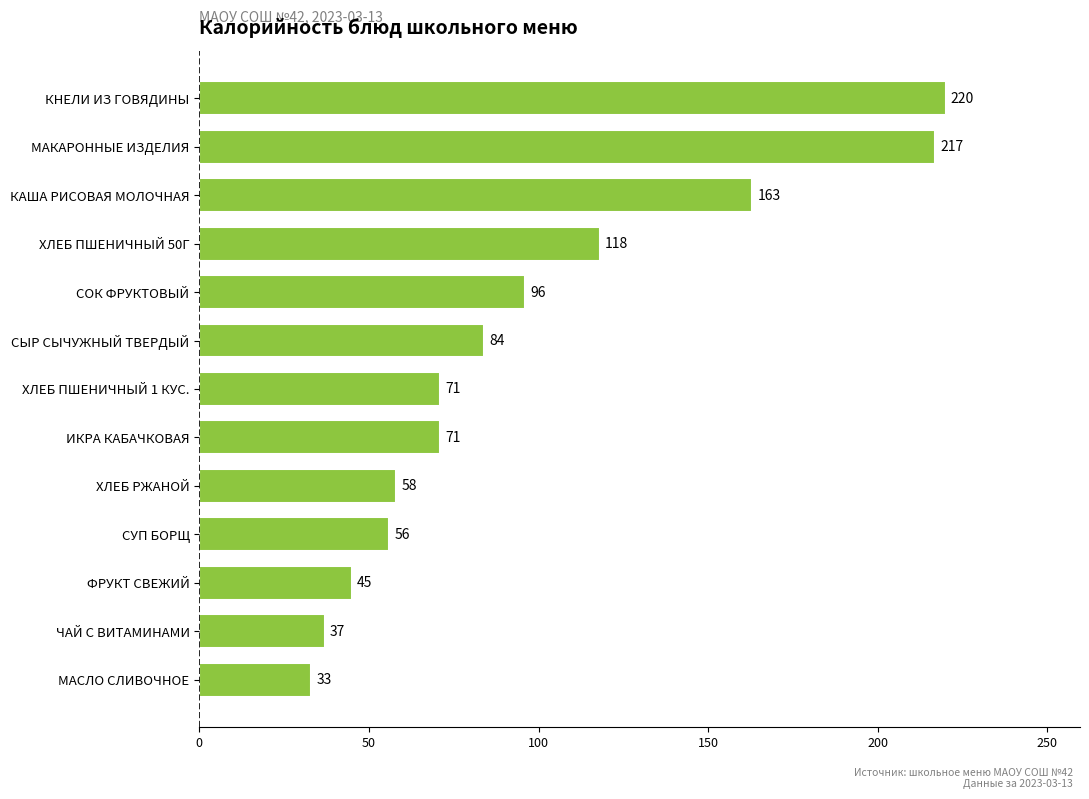

What is the label of the 9th bar from the top?

ХЛЕБ РЖАНОЙ